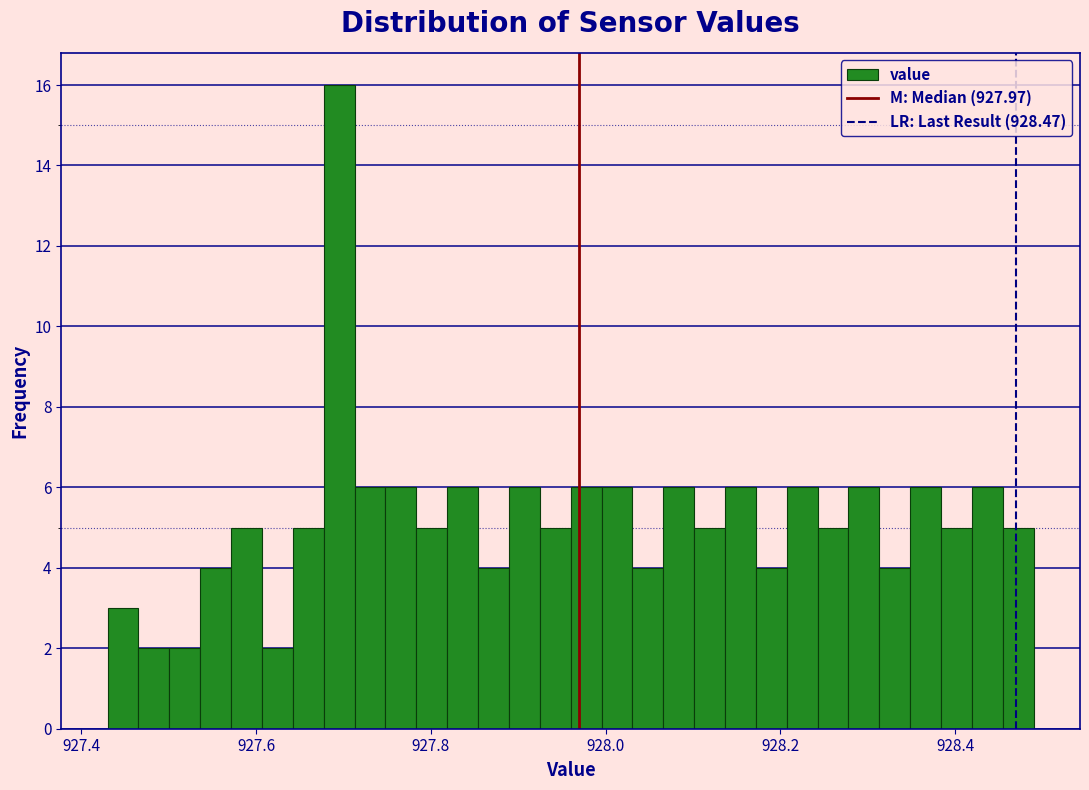

Around what value on the x-axis is the tallest bar? Give the approximate position of its centre, as read against the axis.

927.70